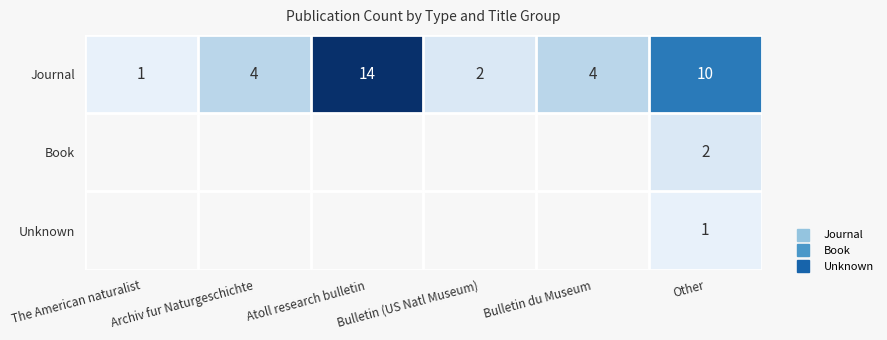

Which series has the largest range (max minus min)?

Journal